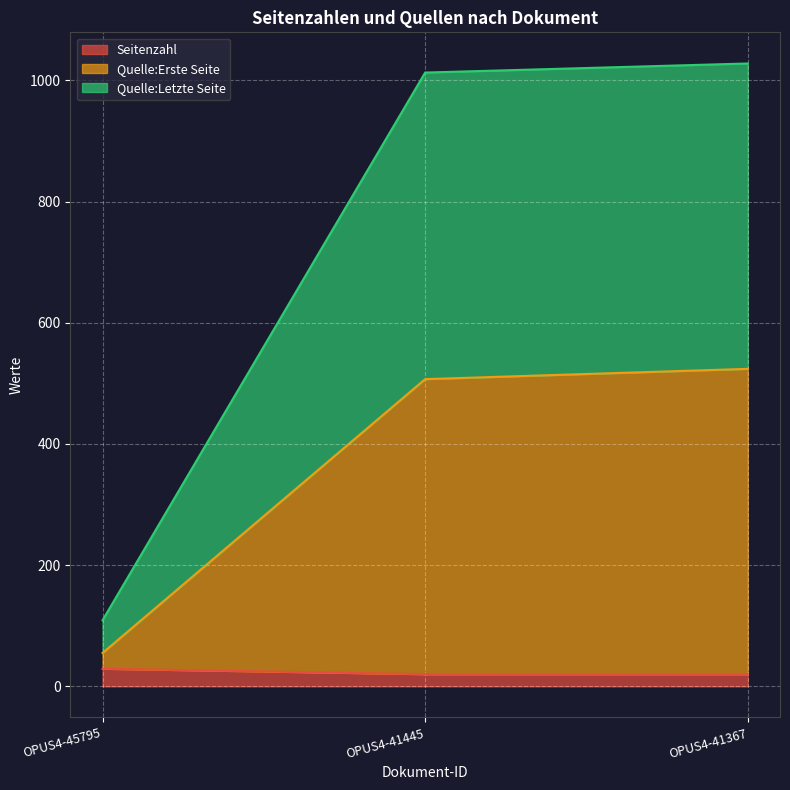

How many lines are shown in the chart?

3